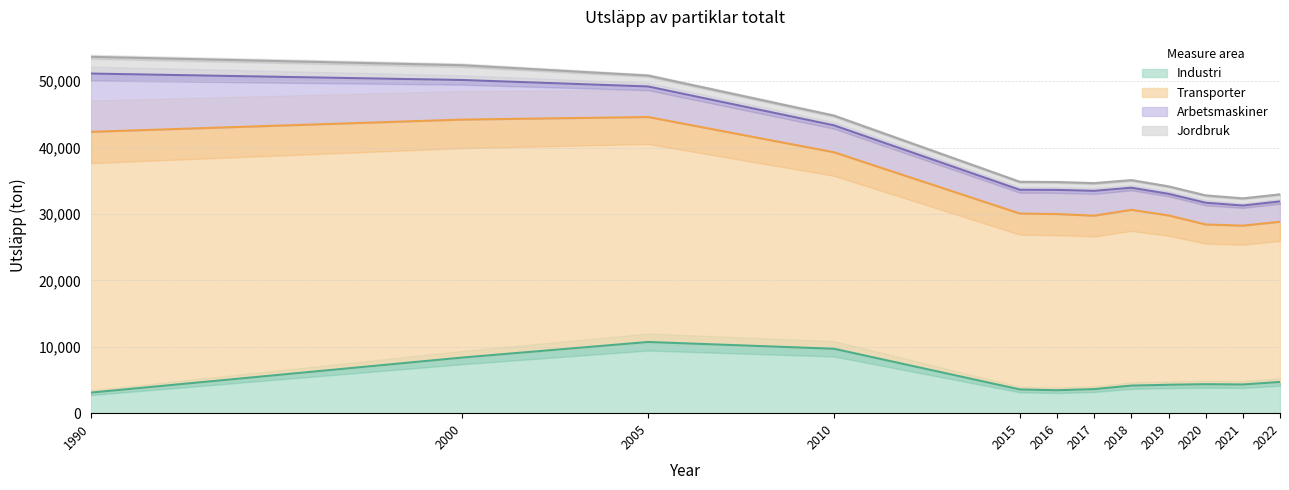

Is it true that Transporter equals 33732.1 at 2021?

False